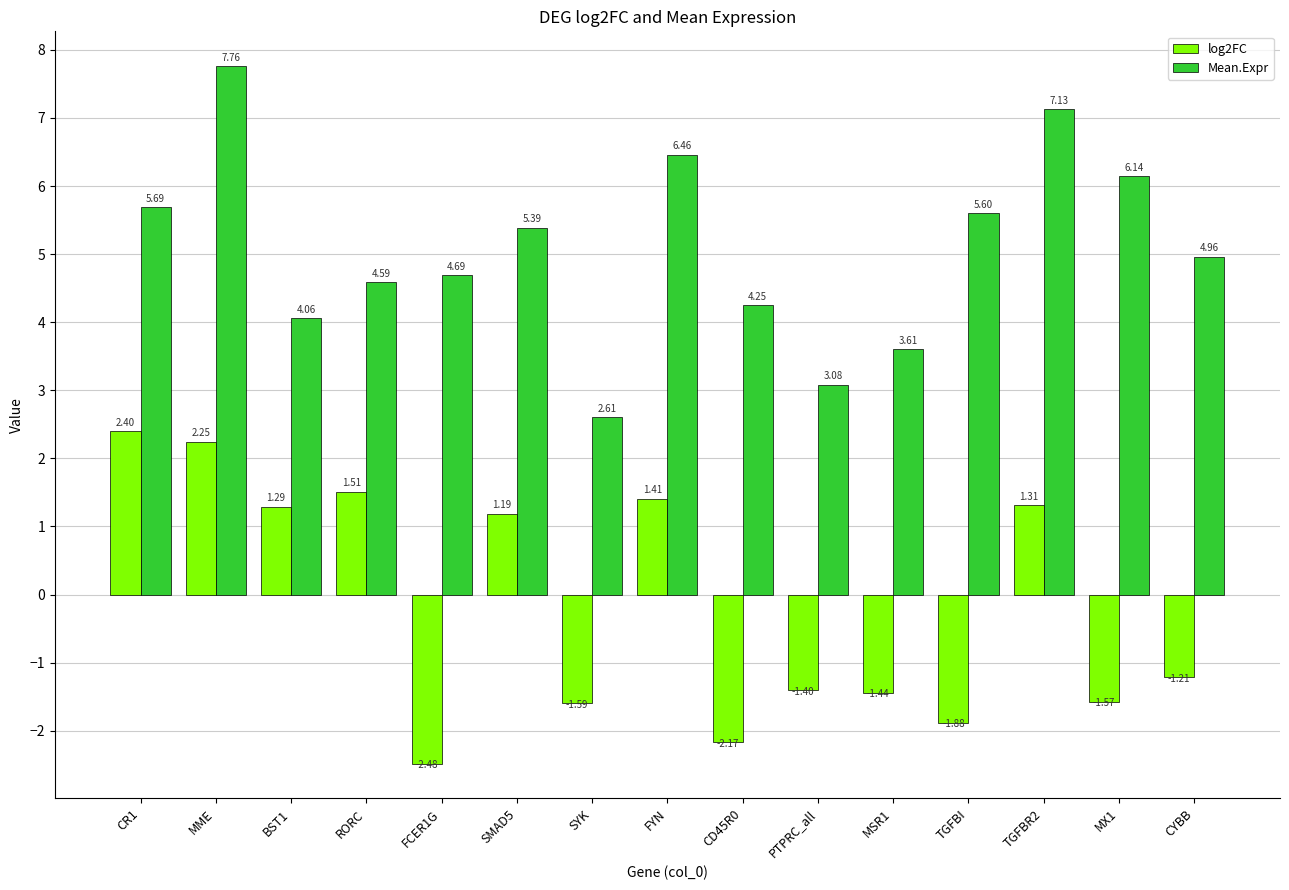

What is the difference between the maximum and second lowest values in the Mean.Expr series?

4.7